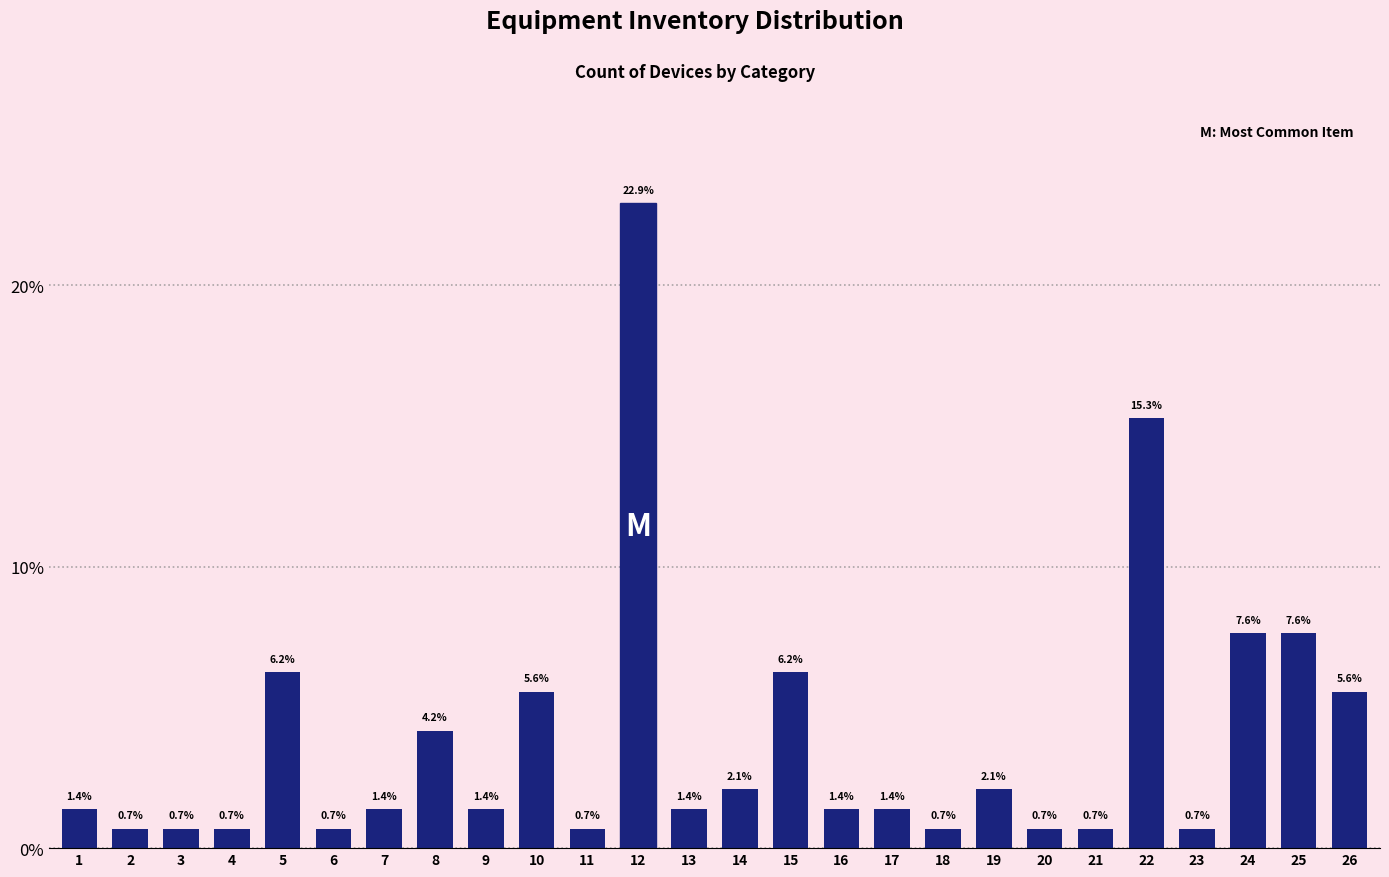

Is it true that the value at 4 is 0.7?

True